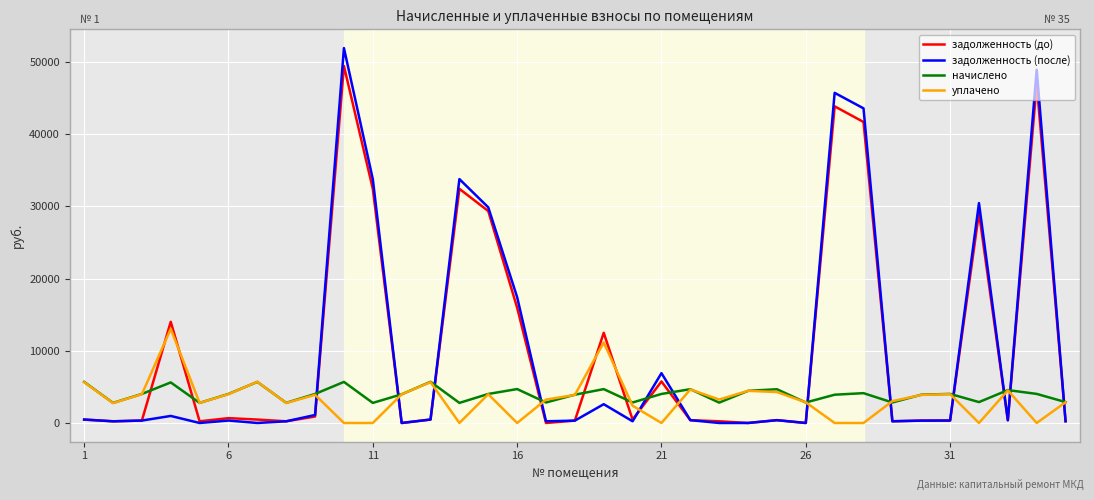

Rank the series by their maximum value, from lowest to highest.

начислено, уплачено, задолженность (до), задолженность (после)